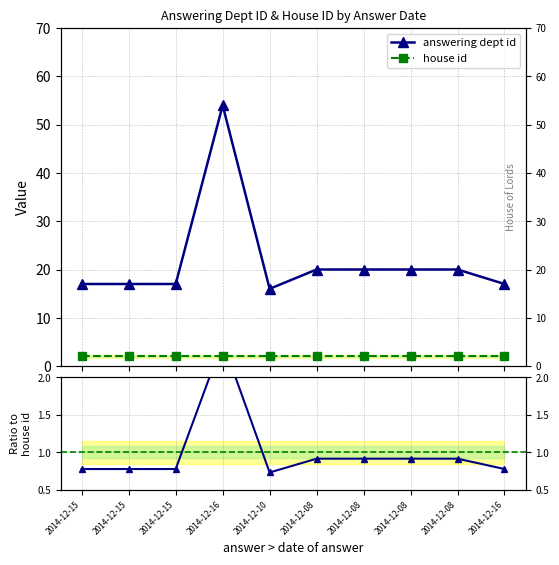

Reading left to right, list all the values displayed in this chart.

answering dept id: 2014-12-15=17.0	2014-12-15=17.0	2014-12-15=17.0	2014-12-16=54.0	2014-12-10=16.0	2014-12-08=20.0	2014-12-08=20.0	2014-12-08=20.0	2014-12-08=20.0	2014-12-16=17.0
house id: 2014-12-15=2.0	2014-12-15=2.0	2014-12-15=2.0	2014-12-16=2.0	2014-12-10=2.0	2014-12-08=2.0	2014-12-08=2.0	2014-12-08=2.0	2014-12-08=2.0	2014-12-16=2.0
Ratio to house id: 2014-12-15=0.8	2014-12-15=0.8	2014-12-15=0.8	2014-12-16=2.5	2014-12-10=0.7	2014-12-08=0.9	2014-12-08=0.9	2014-12-08=0.9	2014-12-08=0.9	2014-12-16=0.8